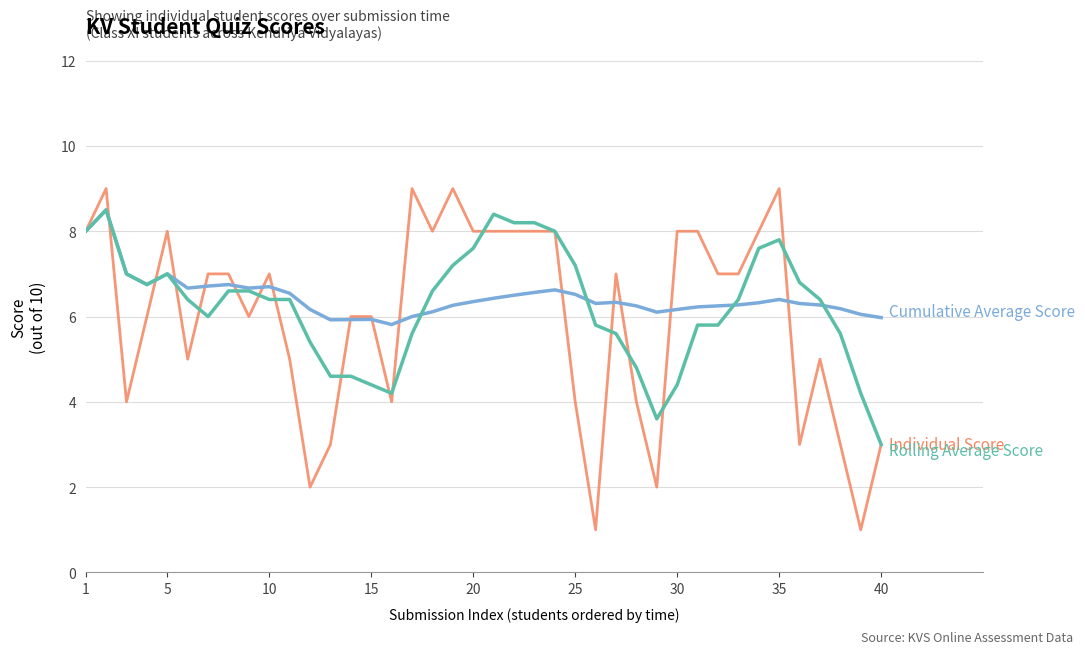

What is the greatest value displayed?

9.0